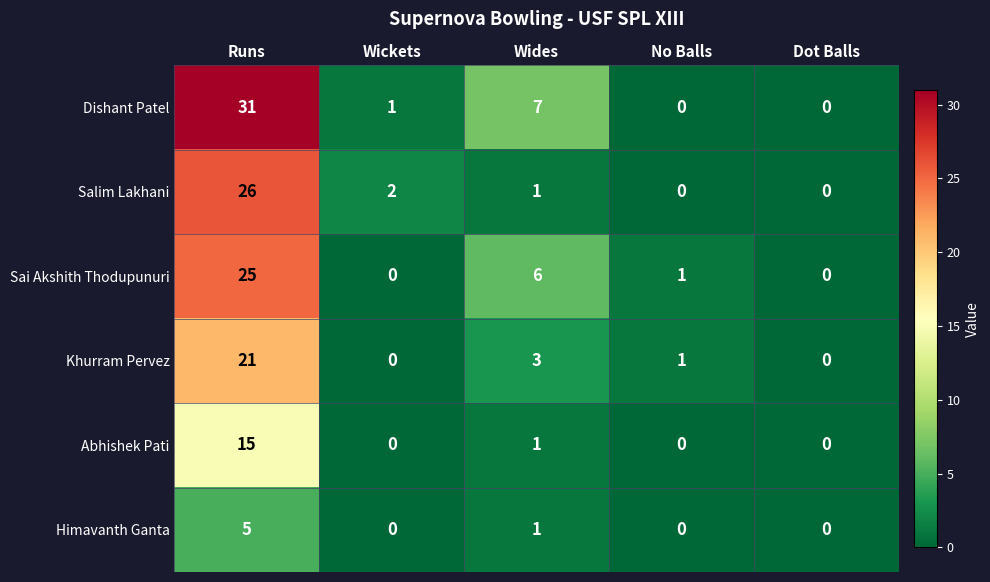

True or false: Sai Akshith Thodupunuri has a value of -14 at Wickets.

False